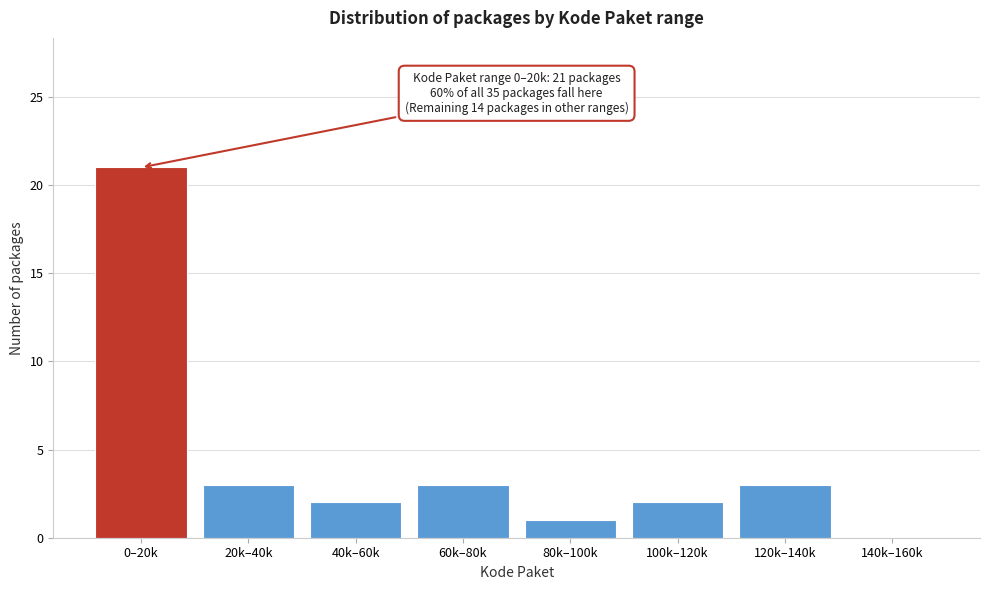

Reading left to right, what are all the values shown in this chart?

0–20k=21	20k–40k=3	40k–60k=2	60k–80k=3	80k–100k=1	100k–120k=2	120k–140k=3	140k–160k=0